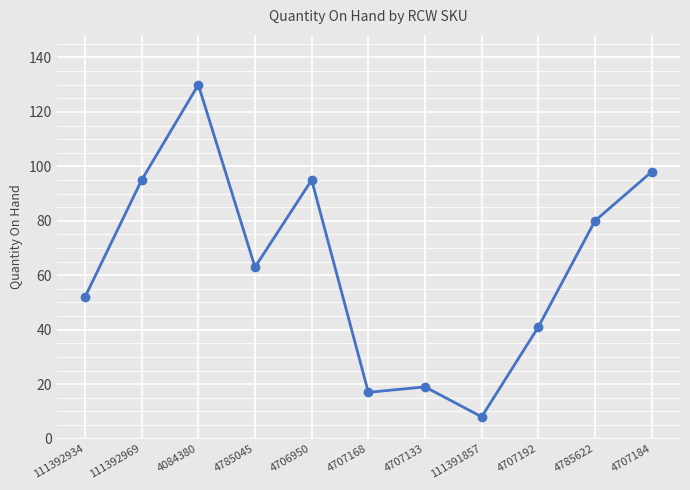

Which label corresponds to the largest value in the chart?

4084380